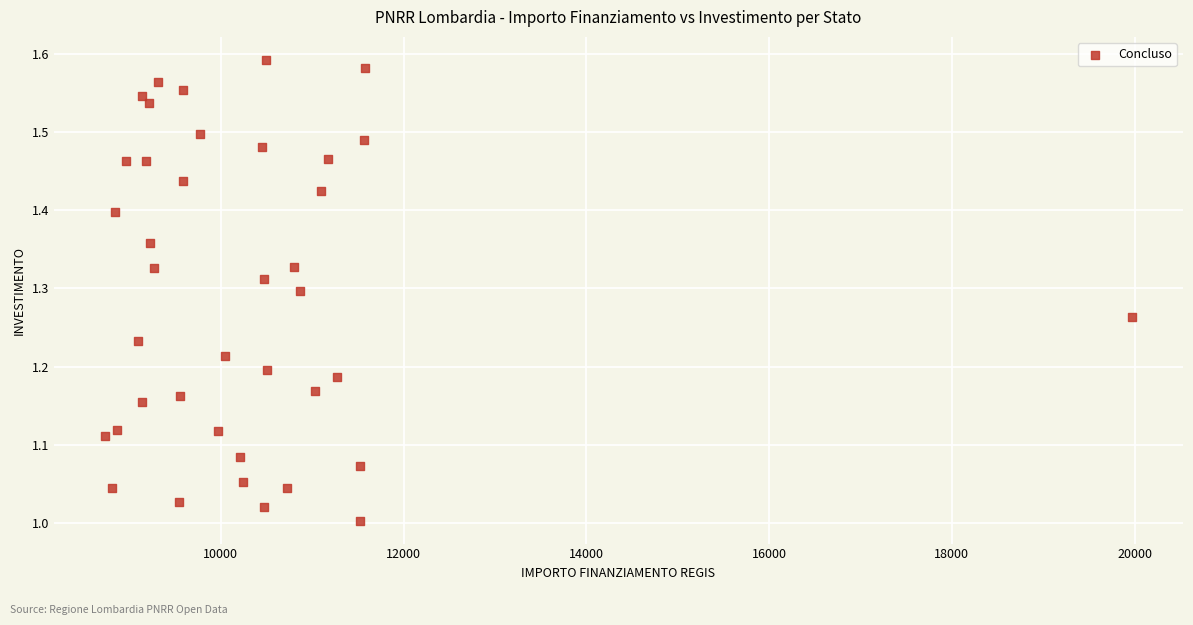

Count the number of points in this scatter plot.

39